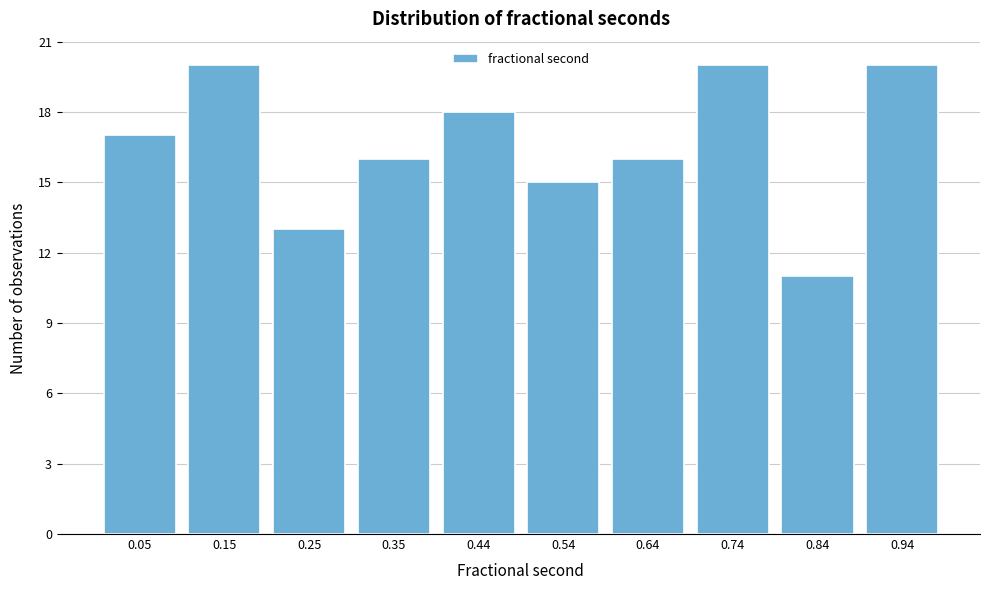

Reading left to right, list every bar in this chart as the range it spans on the x-axis followed by its height. Neither the bar edges nor the heights are printed on the chart, so give them approximately, as read against the axes.

0.00 to 0.10: 17
0.10 to 0.20: 20
0.20 to 0.30: 13
0.30 to 0.40: 16
0.40 to 0.49: 18
0.49 to 0.59: 15
0.59 to 0.69: 16
0.69 to 0.79: 20
0.79 to 0.89: 11
0.89 to 0.99: 20